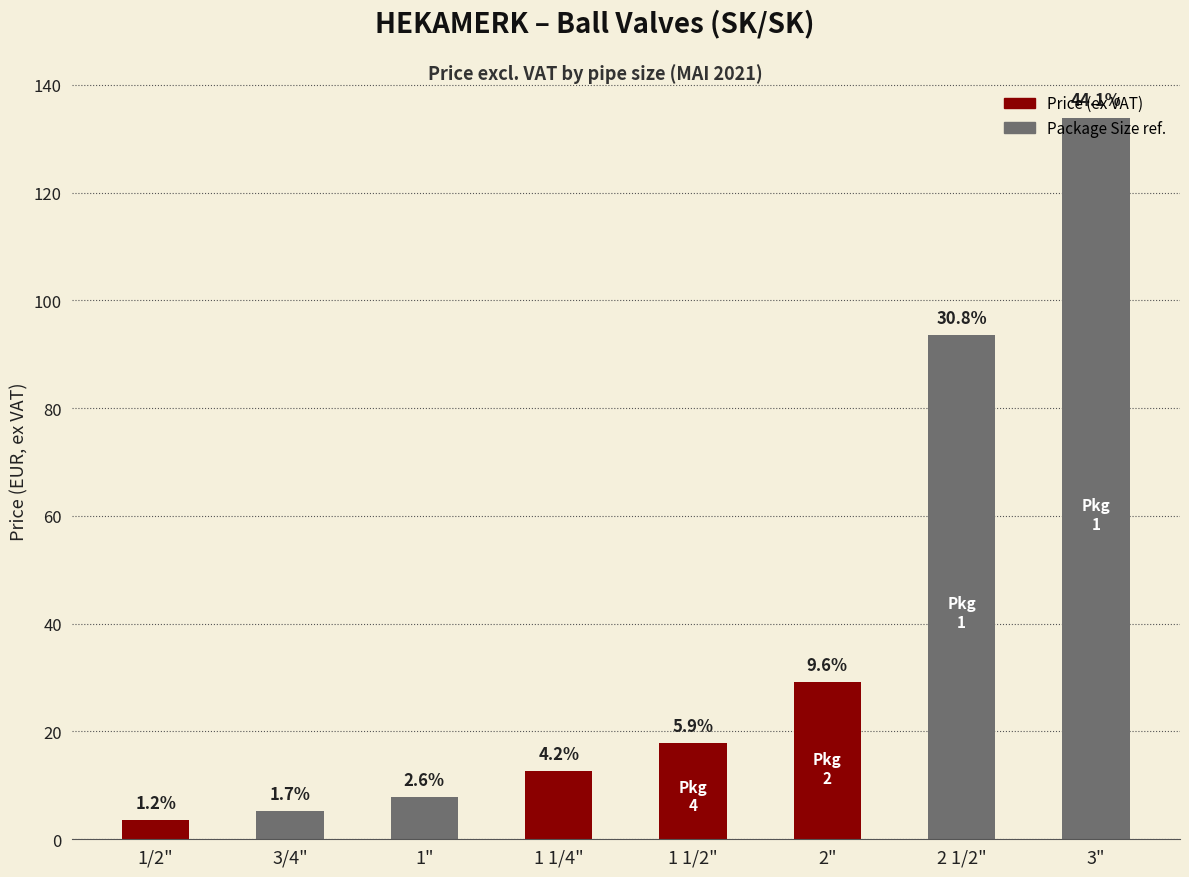

Which label corresponds to the smallest value in the chart?

1/2"